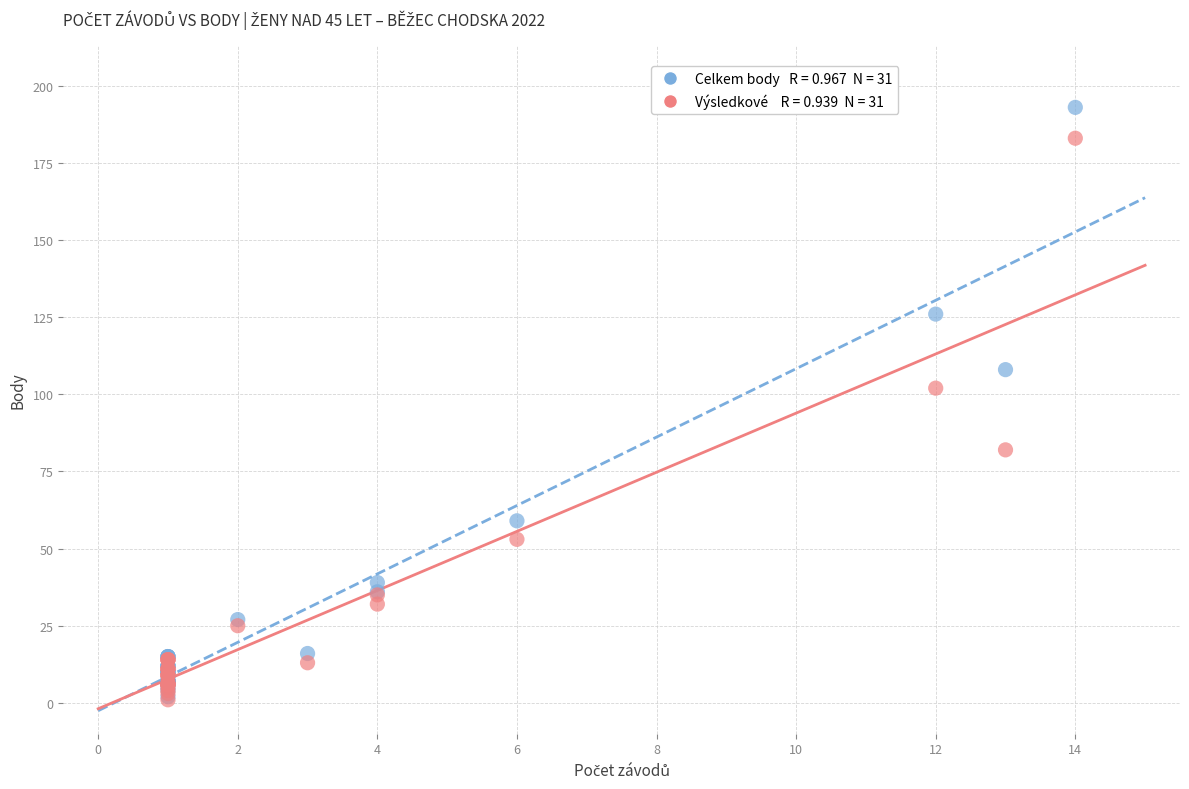

Across all series, what Y value is closest to 97?

102